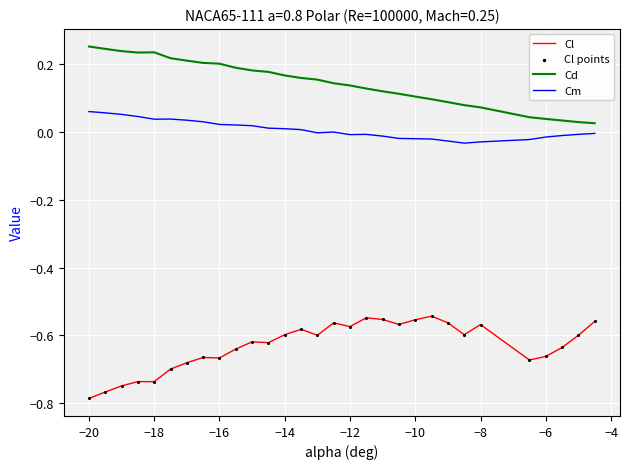

True or false: Cd and Cm cross at least once.

False